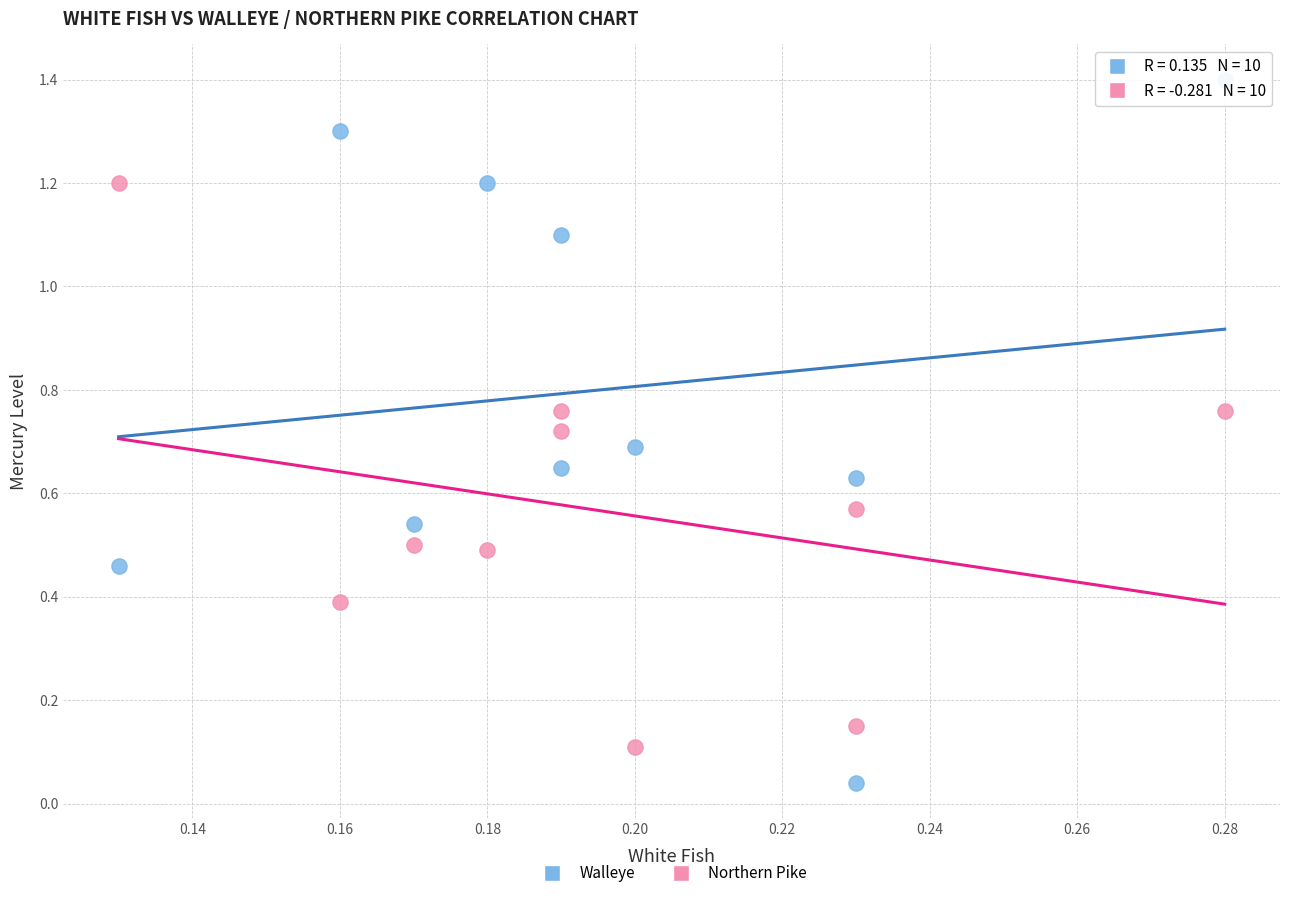

Which series contains the lowest Y value?

Walleye